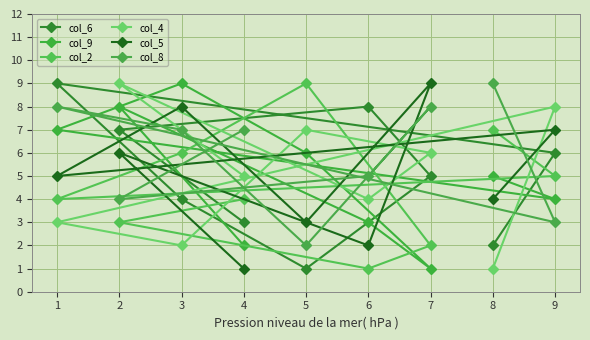

Is it true that col_6 equals 3 at 4?

True